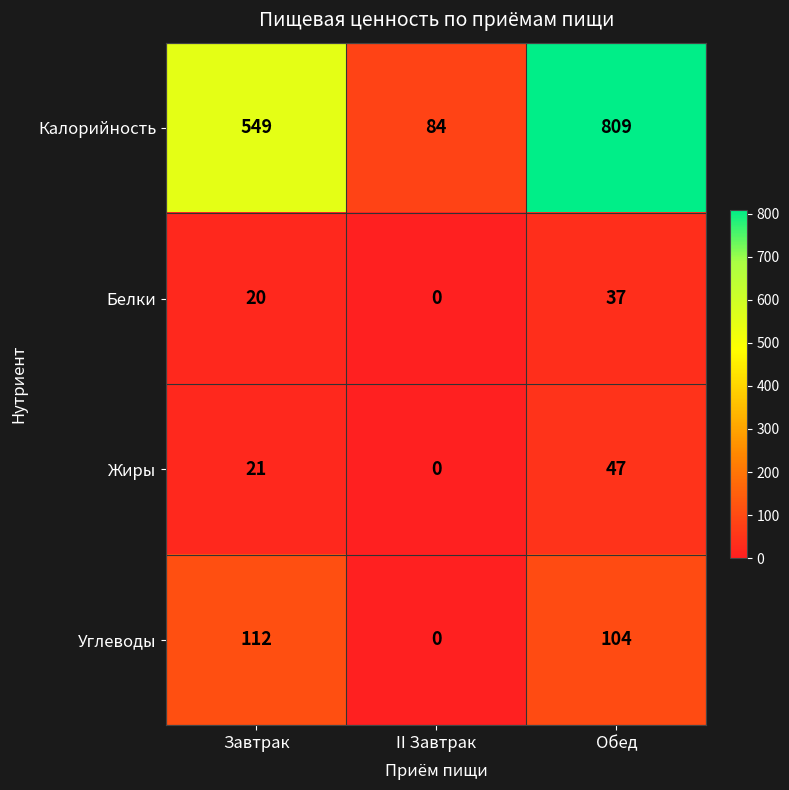

Reading right to left, transcribe all the data shown in this chart.

Калорийность: 809	84	549
Белки: 37	0	20
Жиры: 47	0	21
Углеводы: 104	0	112